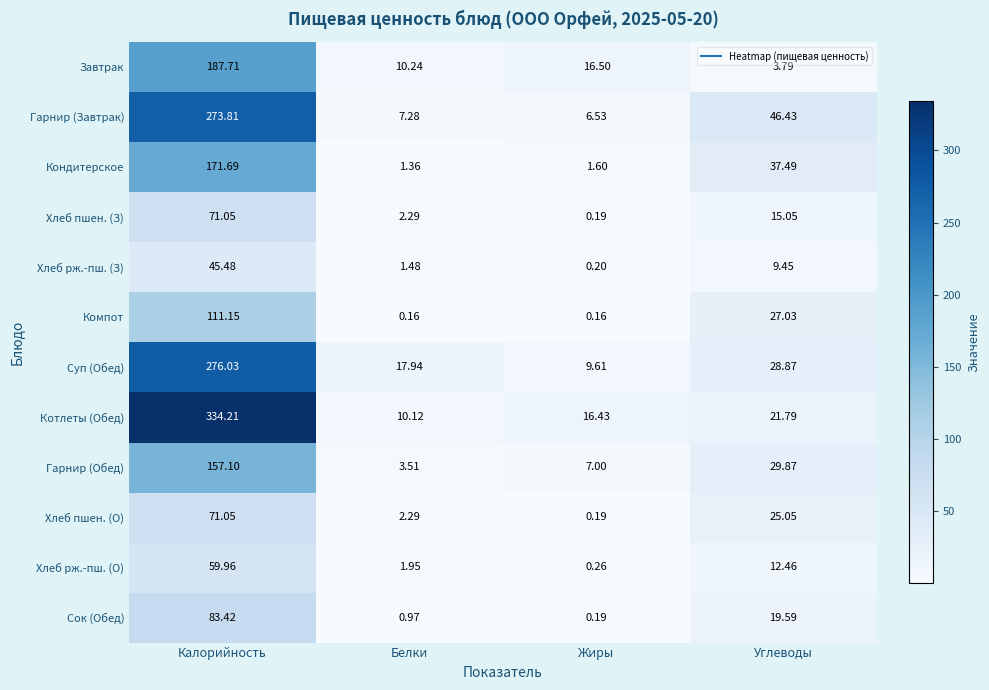

How many values in the Хлеб пшен. (З) series exceed 15?

2